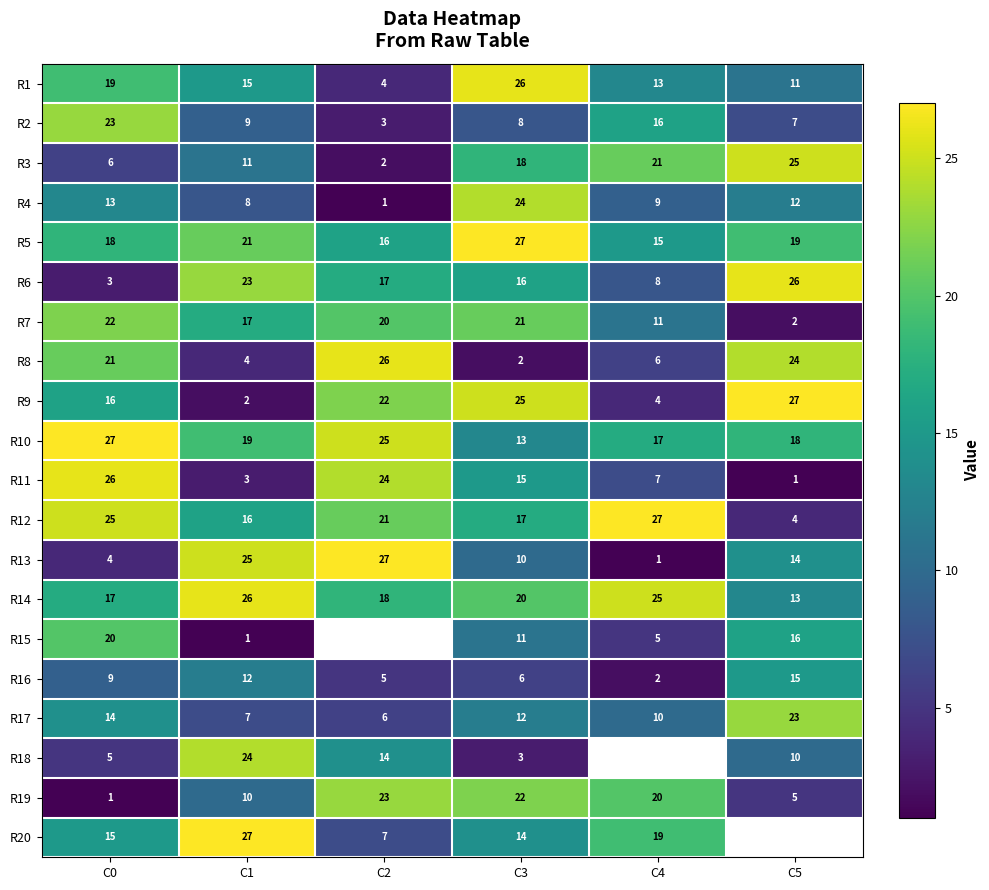

Which category has the lowest value in the R9 series?

C1